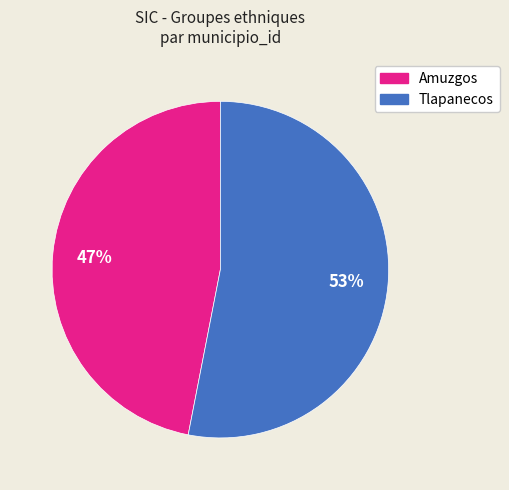

Between Amuzgos and Tlapanecos, which is larger?

Tlapanecos